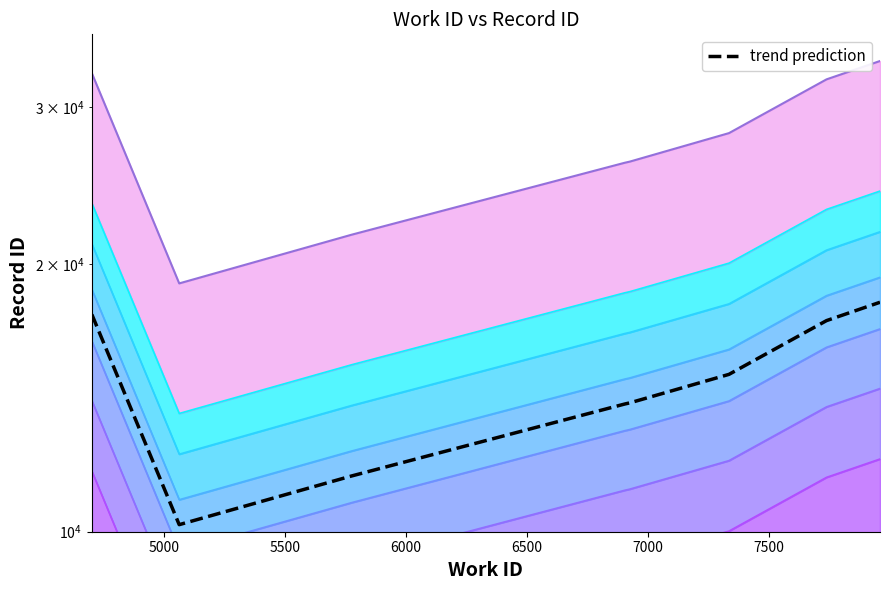

Where is the data nearest to the value 14144?

6500